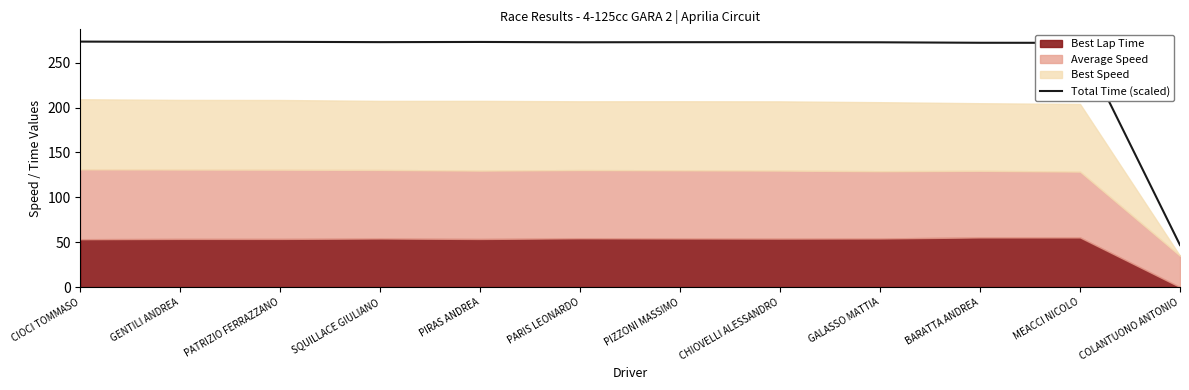

Does the chart have visible grid lines?

No